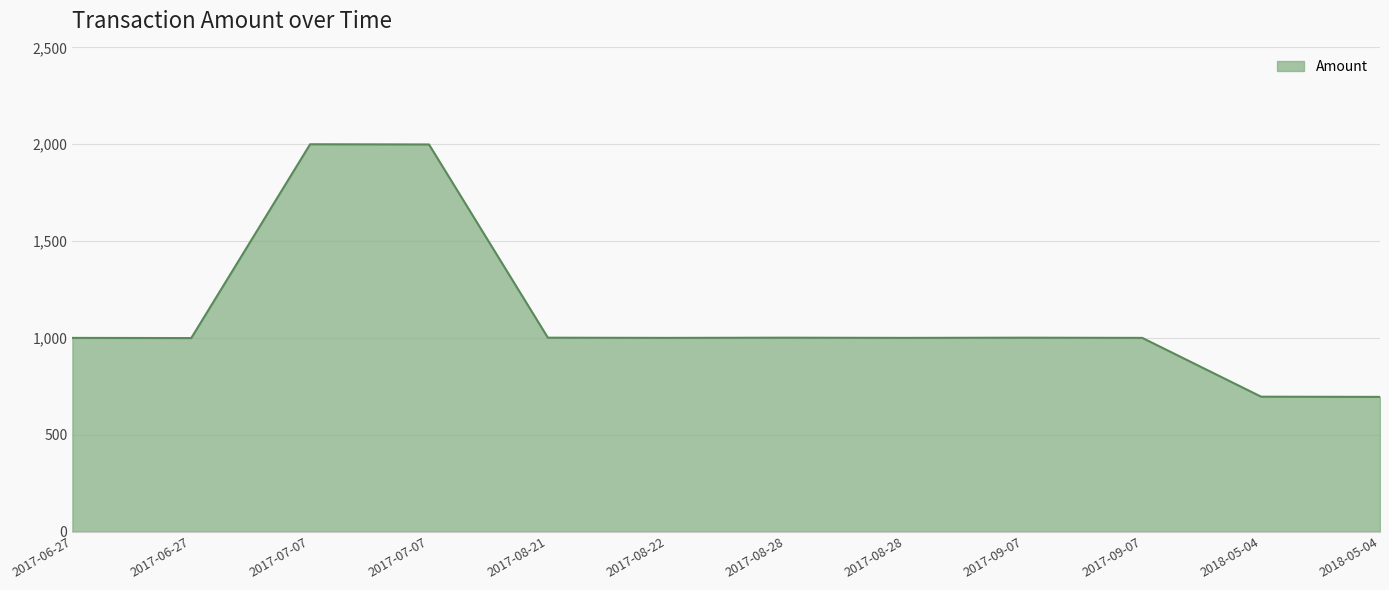

How many lines are shown in the chart?

1